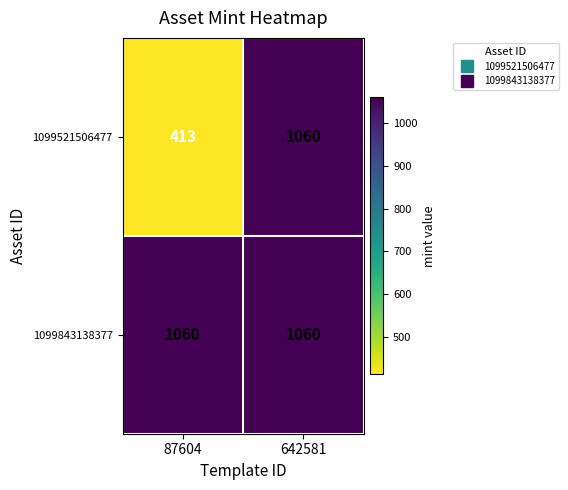

The 1099521506477 series shows 564 at 87604. True or false?

False